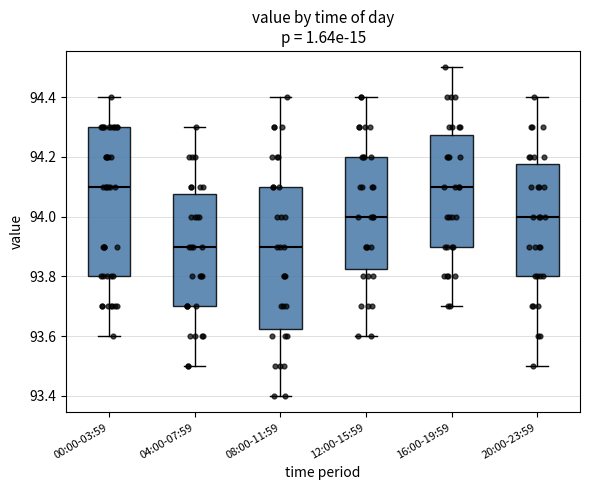

Reading left to right, transcribe this box plot: for each box, give where its median line is, the range the box spans, and where its two whiskers end, as read against the y-axis. The values are not printed on the chart, so give them approximately, as read against the axis.

00:00-03:59: median 94.10, box 93.80 to 94.30, whiskers 93.60 to 94.40
04:00-07:59: median 93.90, box 93.70 to 94.08, whiskers 93.50 to 94.30
08:00-11:59: median 93.90, box 93.62 to 94.10, whiskers 93.40 to 94.40
12:00-15:59: median 94.00, box 93.82 to 94.20, whiskers 93.60 to 94.40
16:00-19:59: median 94.10, box 93.90 to 94.28, whiskers 93.70 to 94.50
20:00-23:59: median 94.00, box 93.80 to 94.18, whiskers 93.50 to 94.40